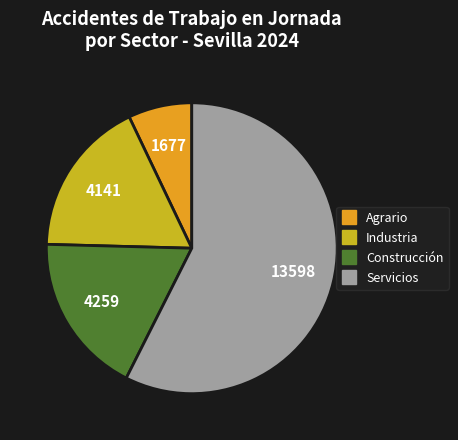

Is the sum of Industria and Servicios greater than half?

Yes